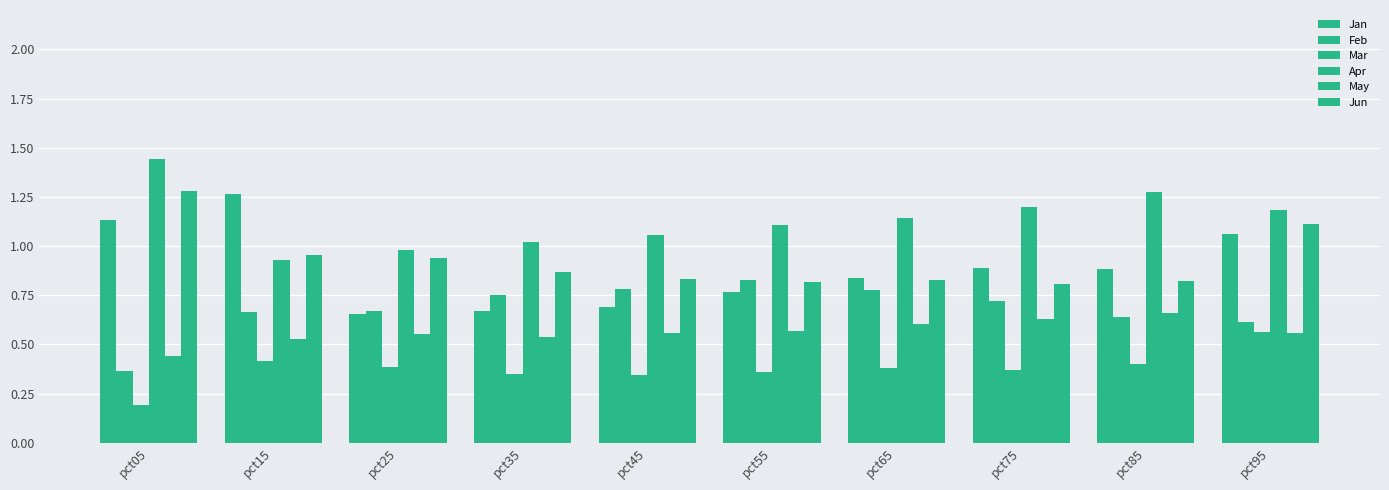

Rank the categories by Jan value from highest to lowest.

pct15, pct05, pct95, pct75, pct85, pct65, pct55, pct45, pct35, pct25